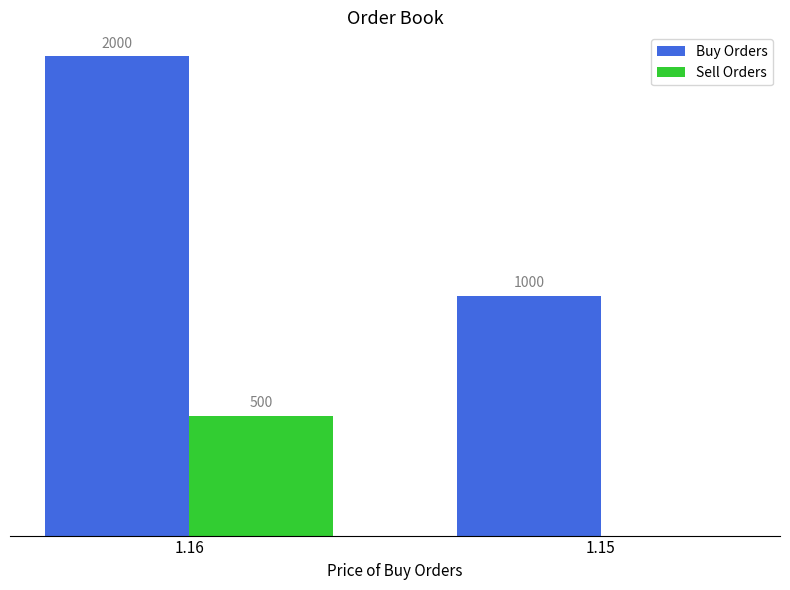

Is the value of Sell Orders at 1.16 greater than the value of Buy Orders at 1.15?

No